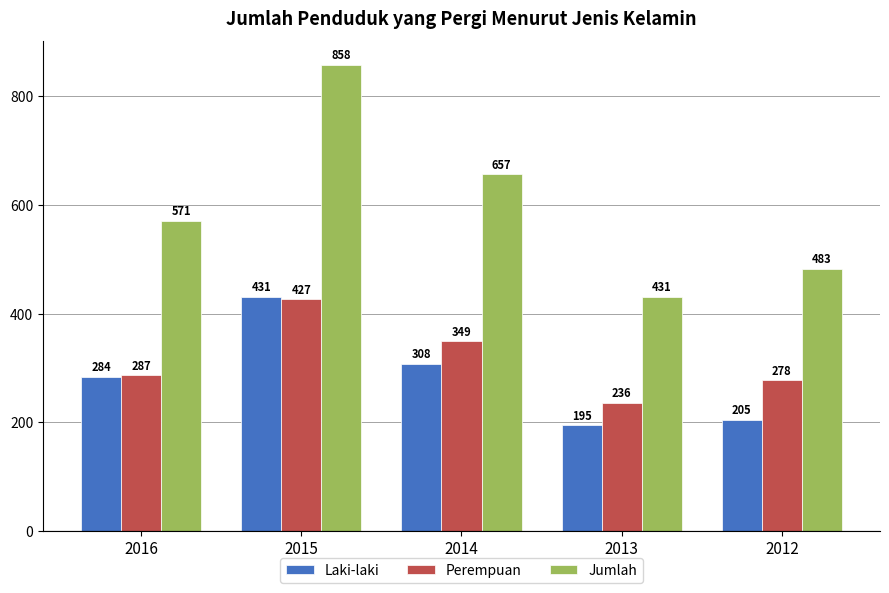

How many Jumlah values are between 483 and 657?

3